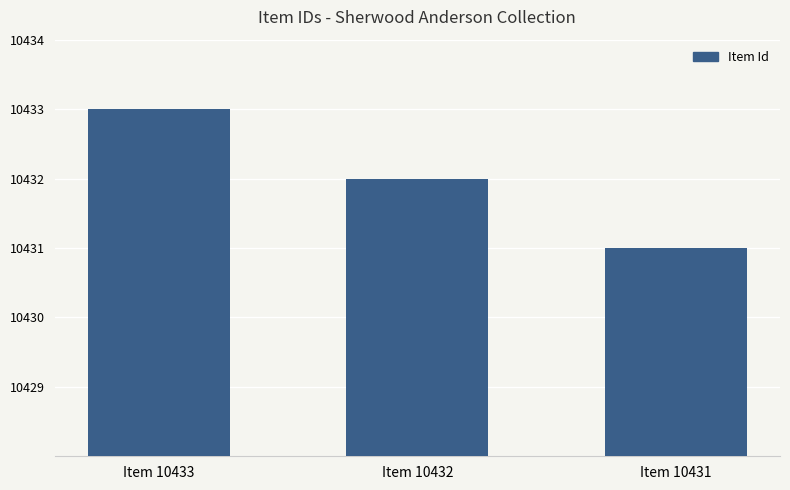

How many values are between 10431 and 10433?

3